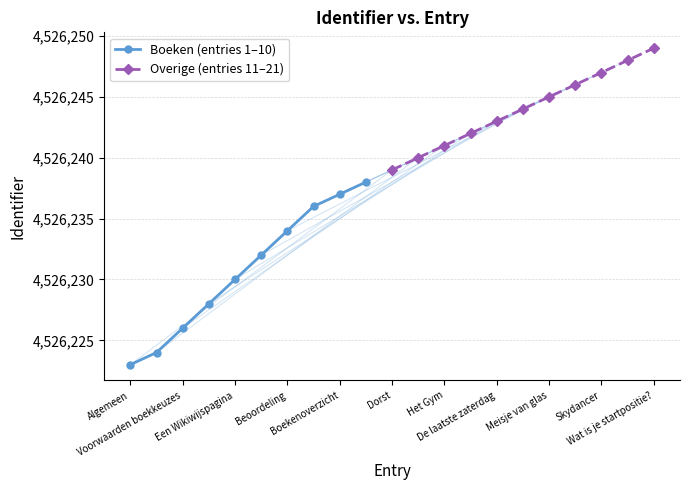

How many data points are above 4526239?

10